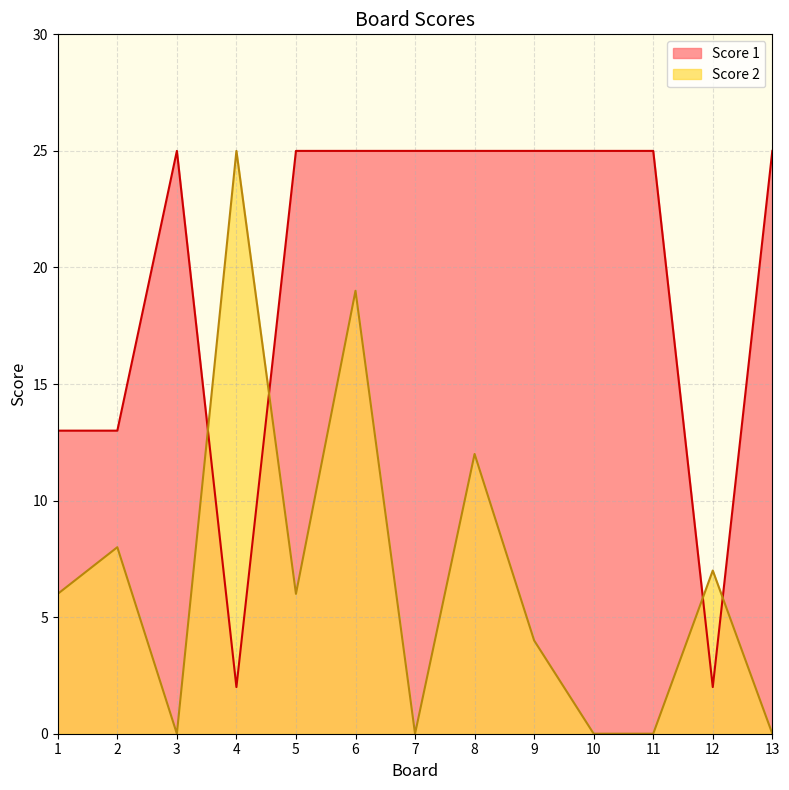

What is the lowest value of the Score 1 series?

2